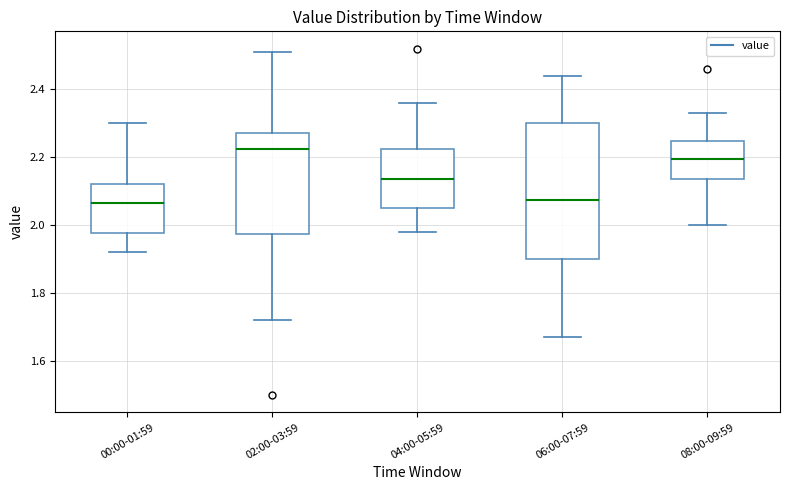

Reading left to right, transcribe this box plot: for each box, give where its median line is, the range the box spans, and where its two whiskers end, as read against the y-axis. The values are not printed on the chart, so give them approximately, as read against the axis.

00:00-01:59: median 2.06, box 1.98 to 2.12, whiskers 1.92 to 2.30
02:00-03:59: median 2.22, box 1.98 to 2.28, whiskers 1.72 to 2.52
04:00-05:59: median 2.14, box 2.06 to 2.22, whiskers 1.98 to 2.36
06:00-07:59: median 2.08, box 1.90 to 2.30, whiskers 1.68 to 2.44
08:00-09:59: median 2.20, box 2.14 to 2.24, whiskers 2.00 to 2.34